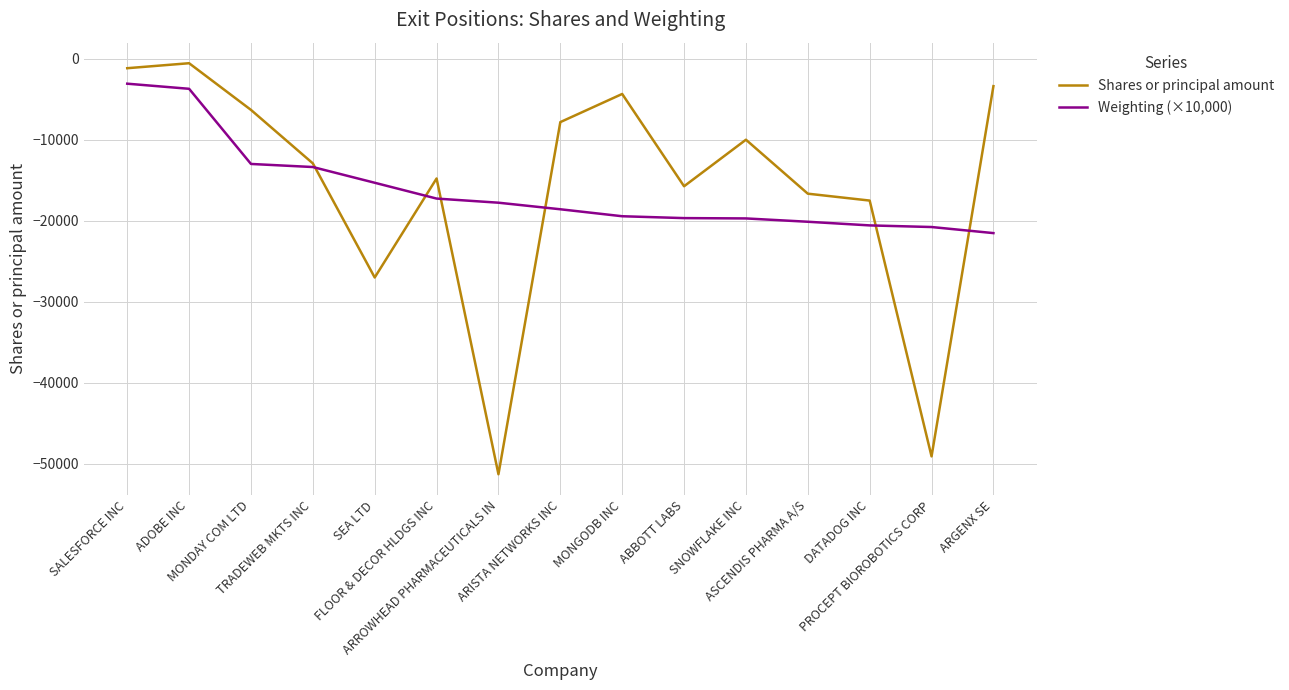

What are all the series names shown in the legend?

Shares or principal amount, Weighting (×10,000)